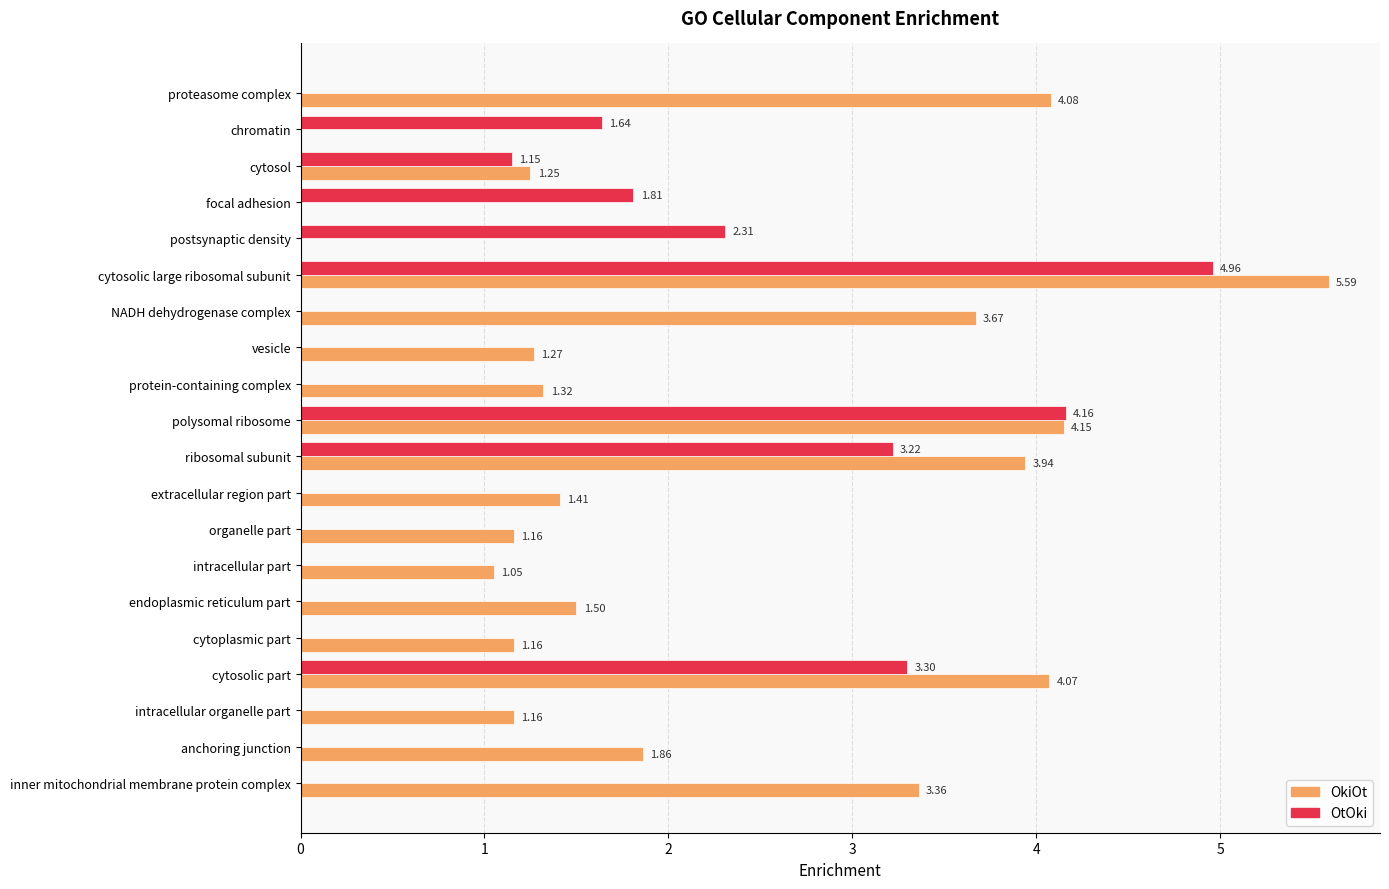

What is the sum of all OkiOt values?

42.0